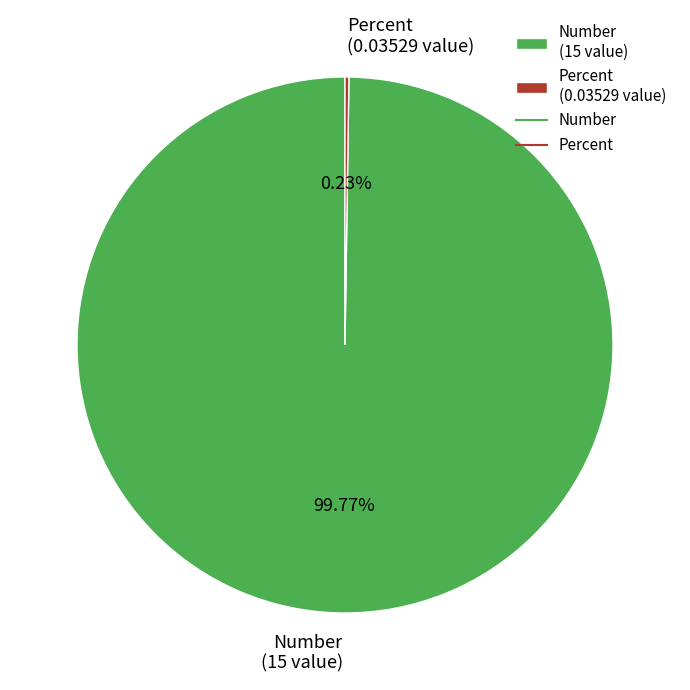

Is there a majority slice in this chart?

Yes